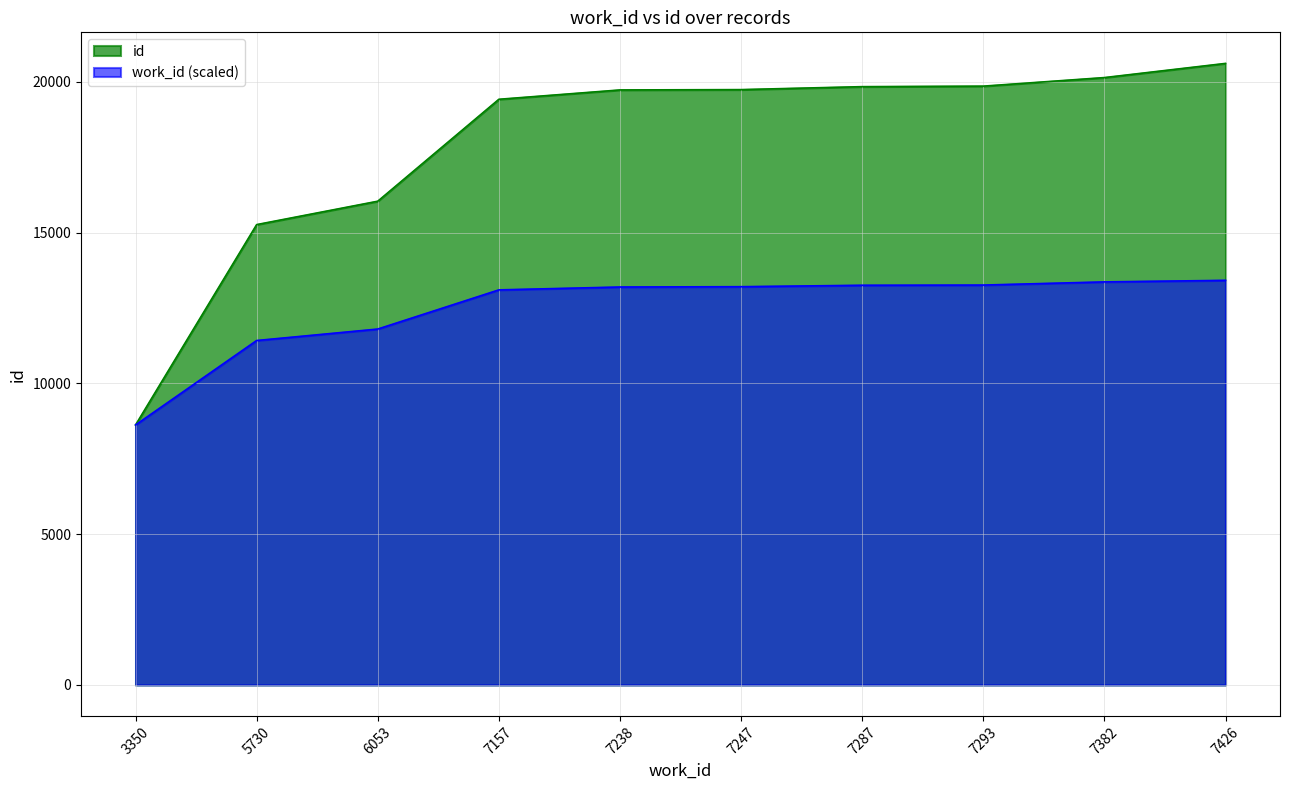

At which category is the sum across all series the highest?

7426